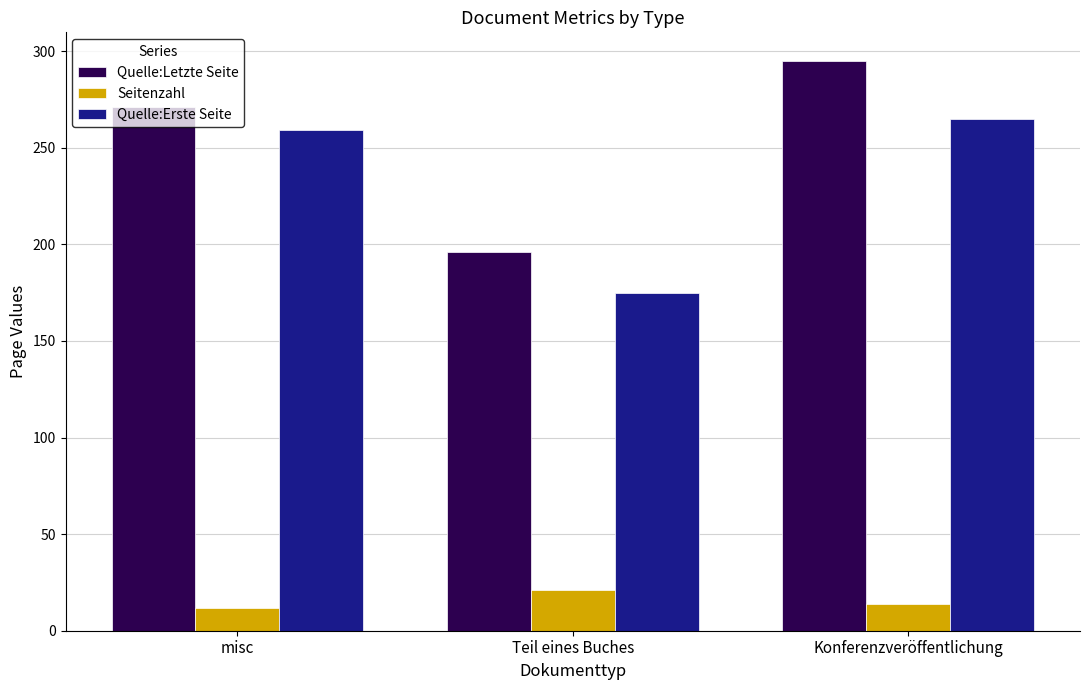

Is it true that Quelle:Erste Seite equals 76 at Teil eines Buches?

False